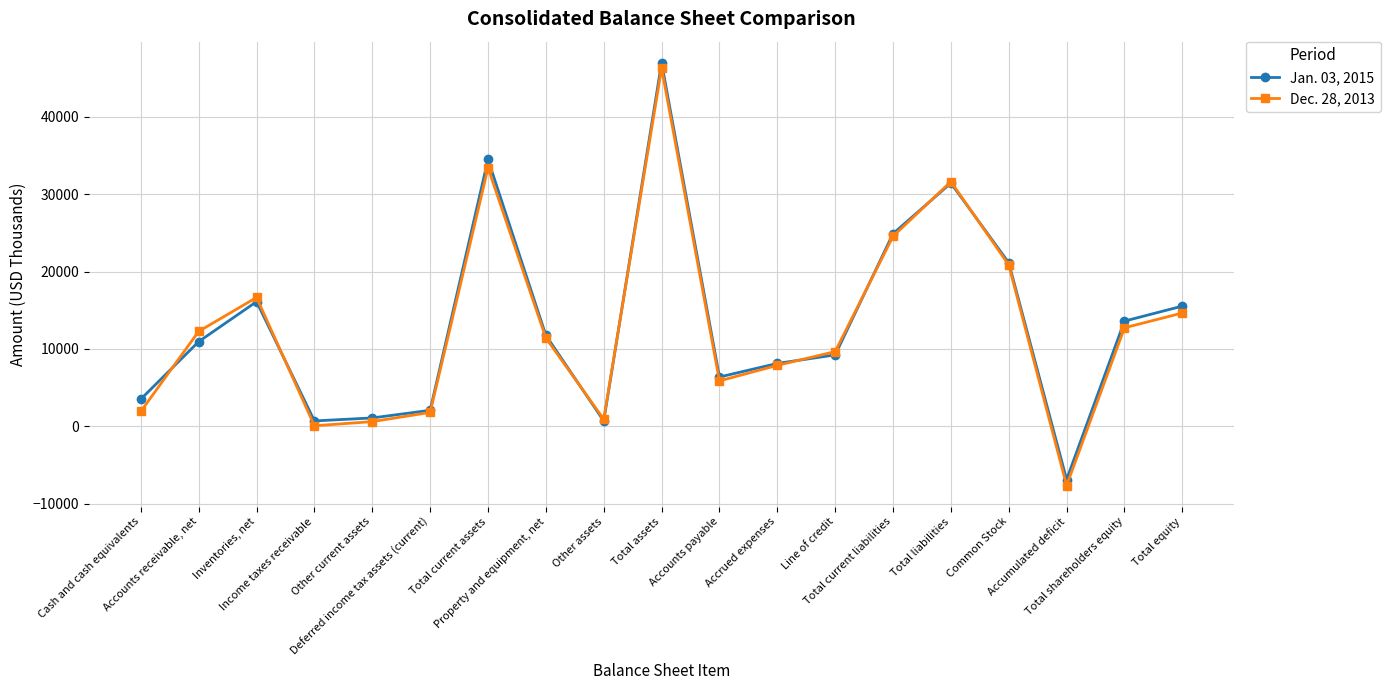

Rank the series by their average value, from highest to lowest.

Jan. 03, 2015, Dec. 28, 2013